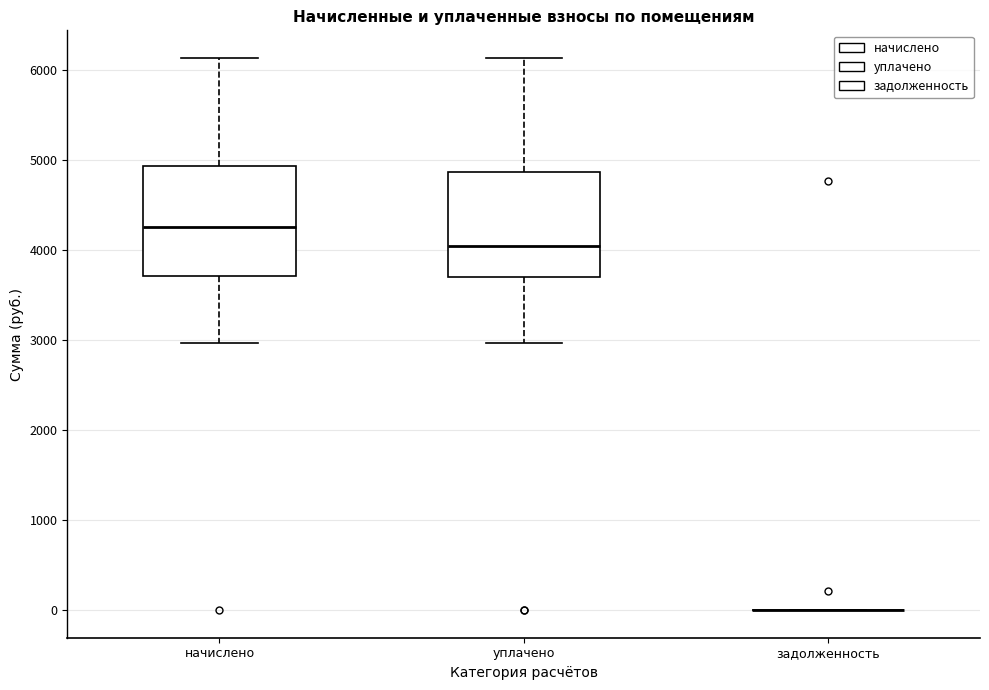

Reading left to right, transcribe this box plot: for each box, give where its median line is, the range the box spans, and where its two whiskers end, as read against the y-axis. The values are not printed on the chart, so give them approximately, as read against the axis.

начислено: median 4300, box 3700 to 4900, whiskers 3000 to 6100
уплачено: median 4000, box 3700 to 4900, whiskers 3000 to 6100
задолженность: box collapsed to a line at 0, whiskers 0 to 0